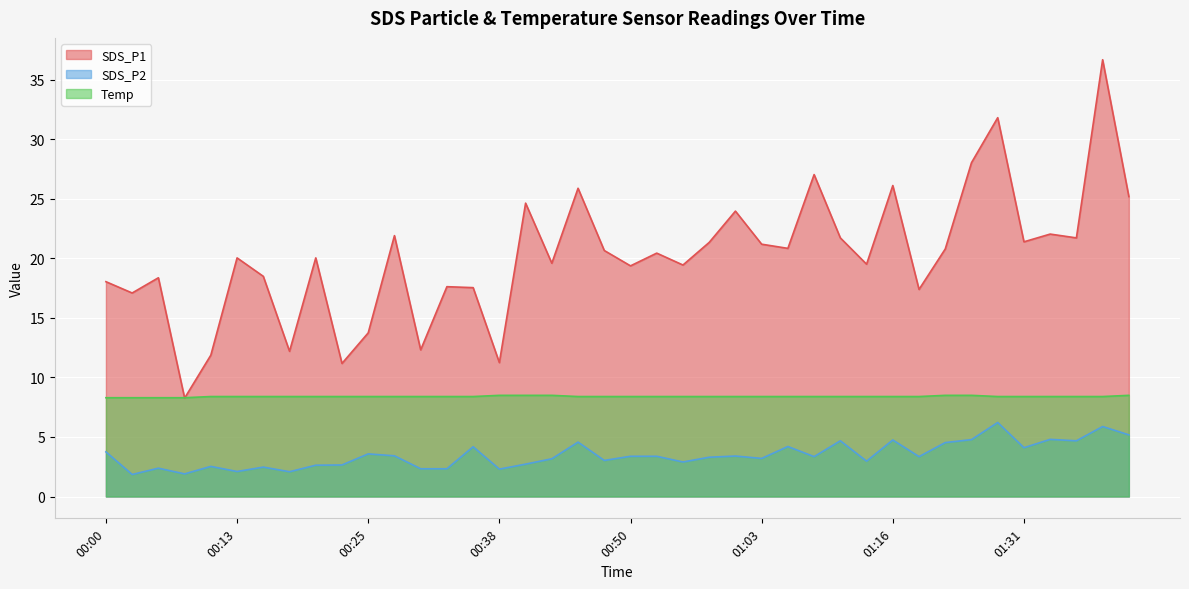

What is the difference between the highest and lowest values at 00:50?

16.0